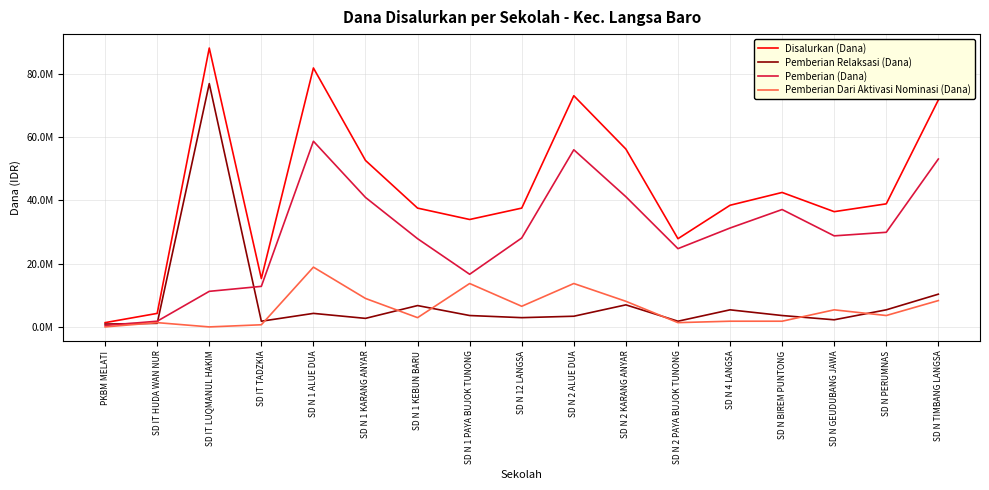

Does the chart have visible grid lines?

Yes